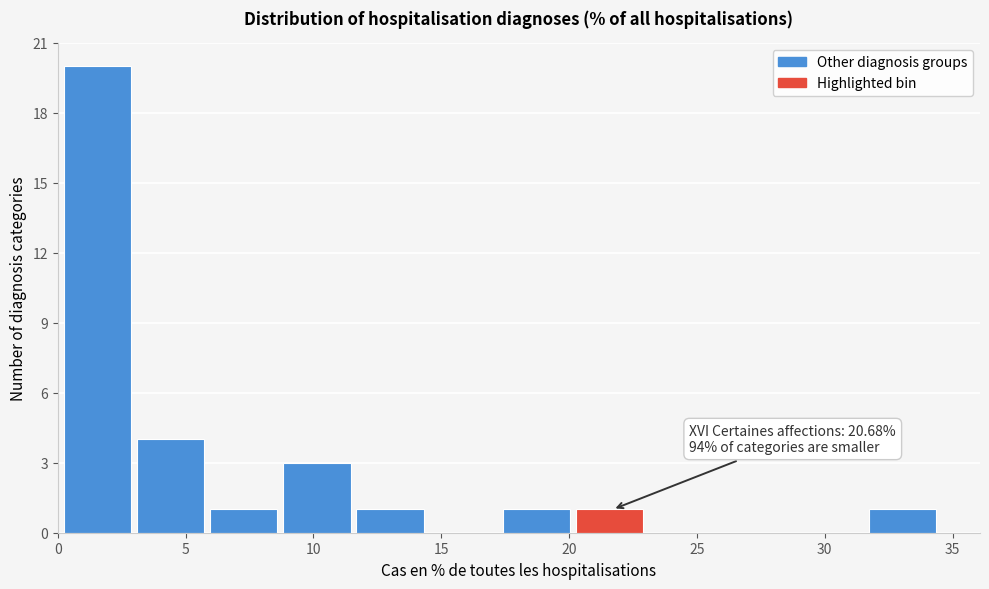

Which range on the x-axis has the tallest bar?

0.0 to 3.0